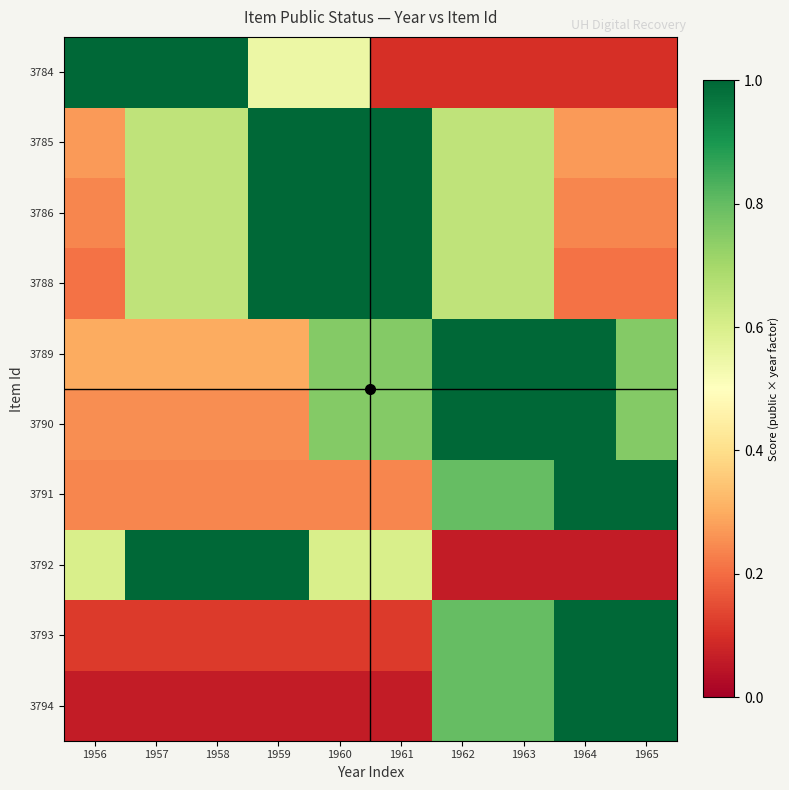

Reading left to right, what are all the values shown in this chart?

3794: 1956=0.1	1957=0.1	1958=0.1	1959=0.1	1960=0.1	1961=0.1	1962=0.8	1963=0.8	1964=1.0	1965=1.0
3793: 1956=0.1	1957=0.1	1958=0.1	1959=0.1	1960=0.1	1961=0.1	1962=0.8	1963=0.8	1964=1.0	1965=1.0
3792: 1956=0.6	1957=1.0	1958=1.0	1959=1.0	1960=0.6	1961=0.6	1962=0.1	1963=0.1	1964=0.1	1965=0.1
3791: 1956=0.2	1957=0.2	1958=0.2	1959=0.2	1960=0.2	1961=0.2	1962=0.8	1963=0.8	1964=1.0	1965=1.0
3790: 1956=0.2	1957=0.2	1958=0.2	1959=0.2	1960=0.8	1961=0.8	1962=1.0	1963=1.0	1964=1.0	1965=0.8
3789: 1956=0.3	1957=0.3	1958=0.3	1959=0.3	1960=0.8	1961=0.8	1962=1.0	1963=1.0	1964=1.0	1965=0.8
3788: 1956=0.2	1957=0.7	1958=0.7	1959=1.0	1960=1.0	1961=1.0	1962=0.7	1963=0.7	1964=0.2	1965=0.2
3786: 1956=0.2	1957=0.7	1958=0.7	1959=1.0	1960=1.0	1961=1.0	1962=0.7	1963=0.7	1964=0.2	1965=0.2
3785: 1956=0.3	1957=0.7	1958=0.7	1959=1.0	1960=1.0	1961=1.0	1962=0.7	1963=0.7	1964=0.3	1965=0.3
3784: 1956=1.0	1957=1.0	1958=1.0	1959=0.6	1960=0.6	1961=0.1	1962=0.1	1963=0.1	1964=0.1	1965=0.1